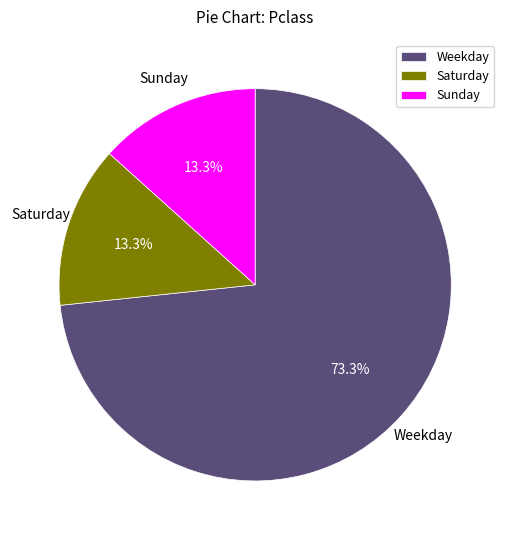

Which category has the biggest portion of the pie?

Weekday